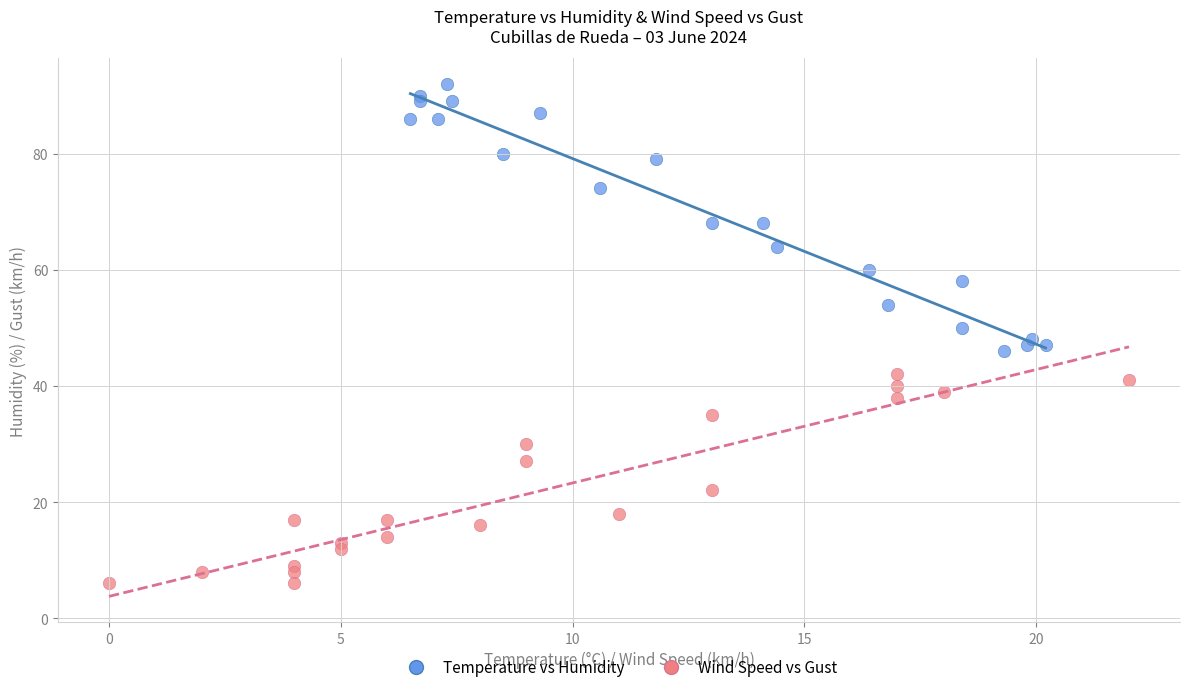

Which series reaches the maximum Y coordinate?

Temperature vs Humidity